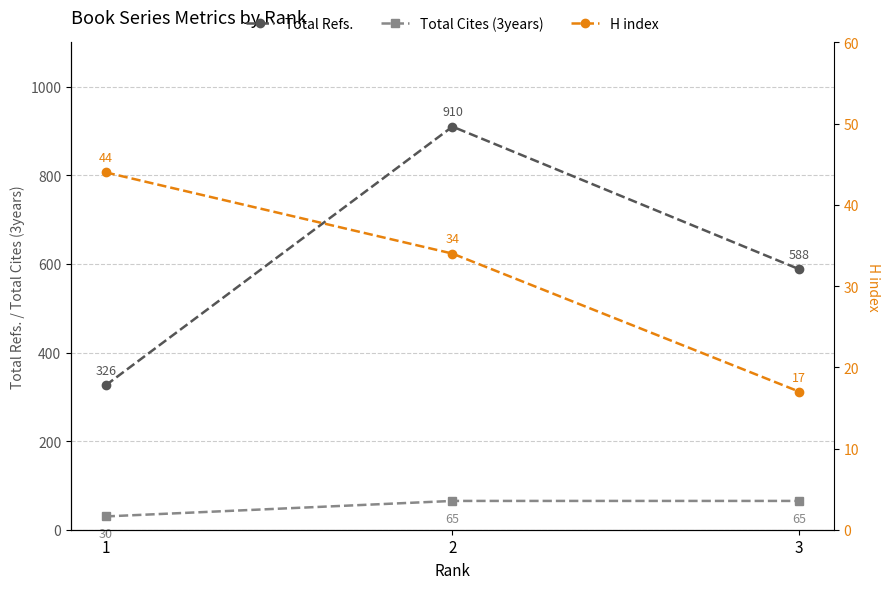

What is the total value across all series at 1?

400